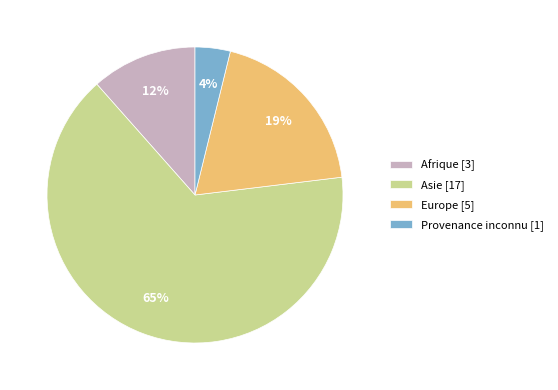

Does Afrique represent more than half of the total?

No